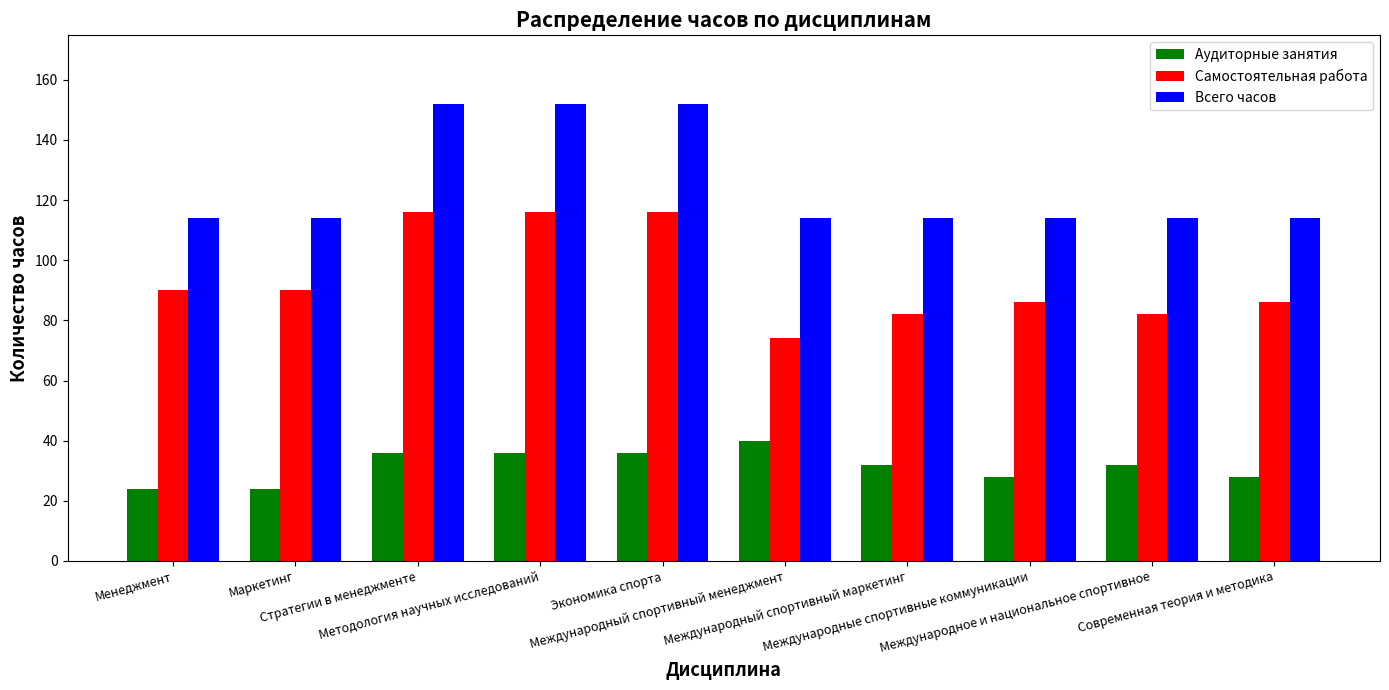

What is the value of the Всего часов bar at the 3rd from the left?

152